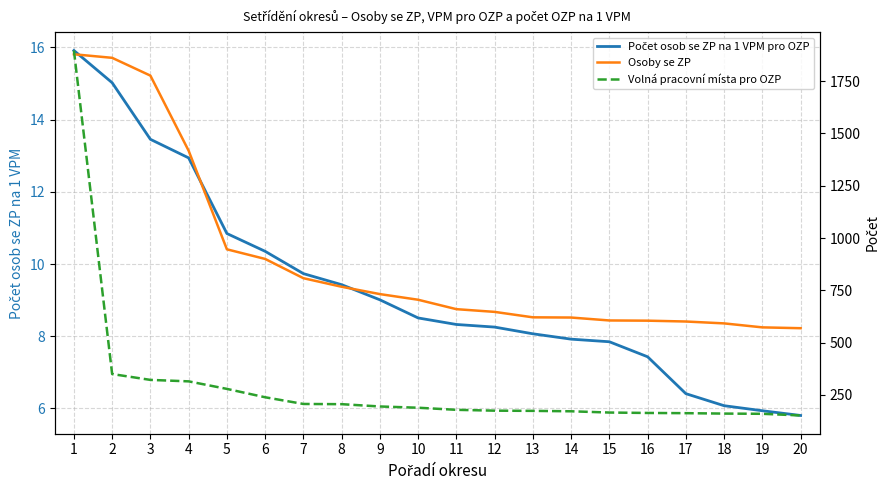

At which category is the sum across all series the highest?

1